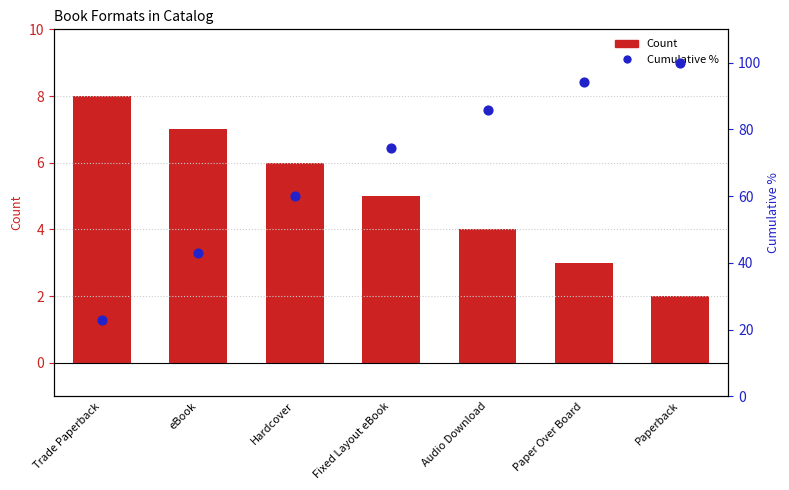

At which category is the sum across all series the highest?

Paperback